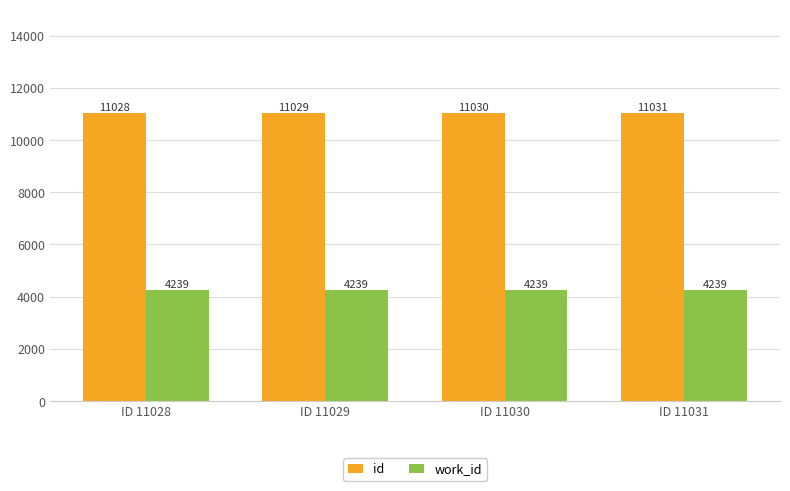

Is it true that work_id equals 4239 at ID 11029?

True